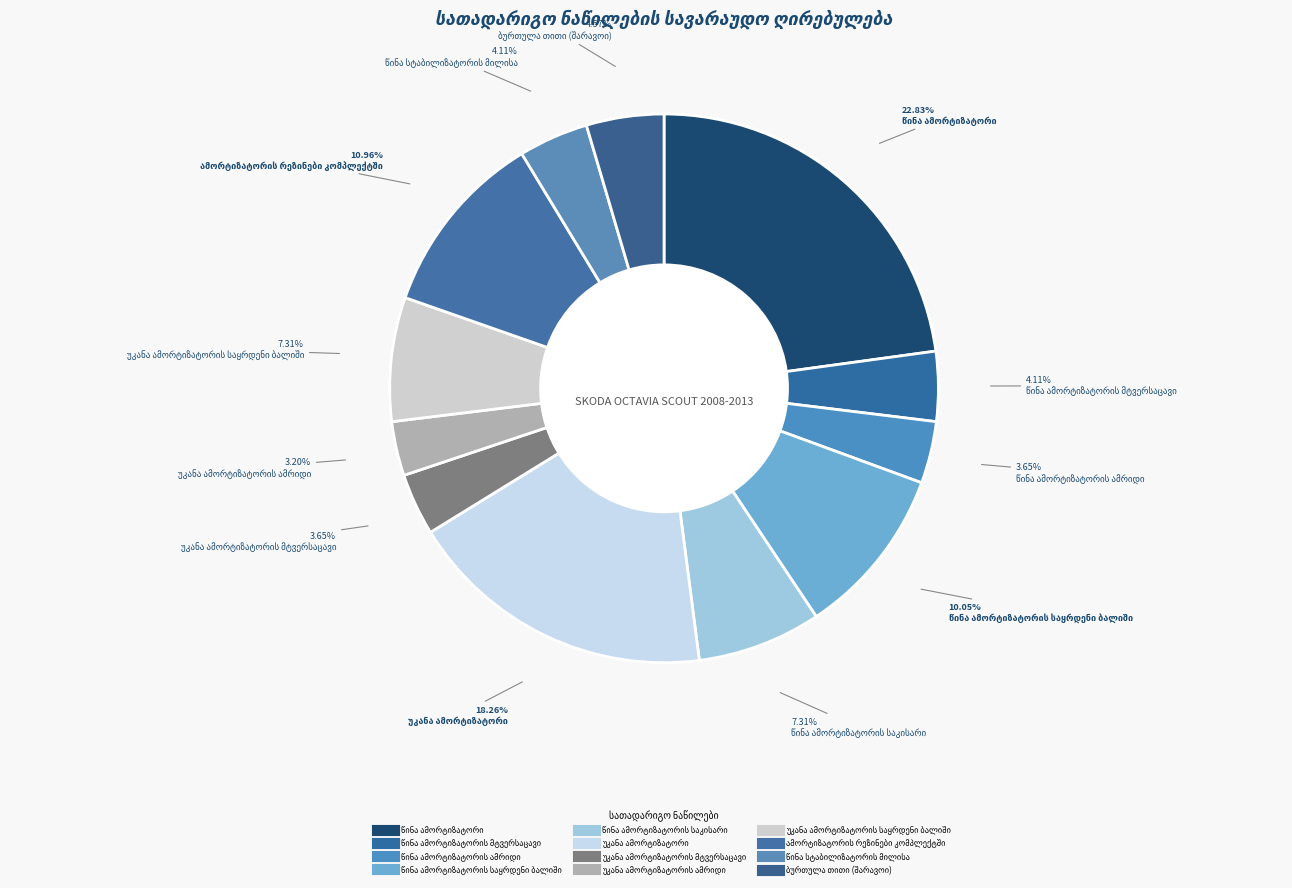

Is there a majority slice in this chart?

No